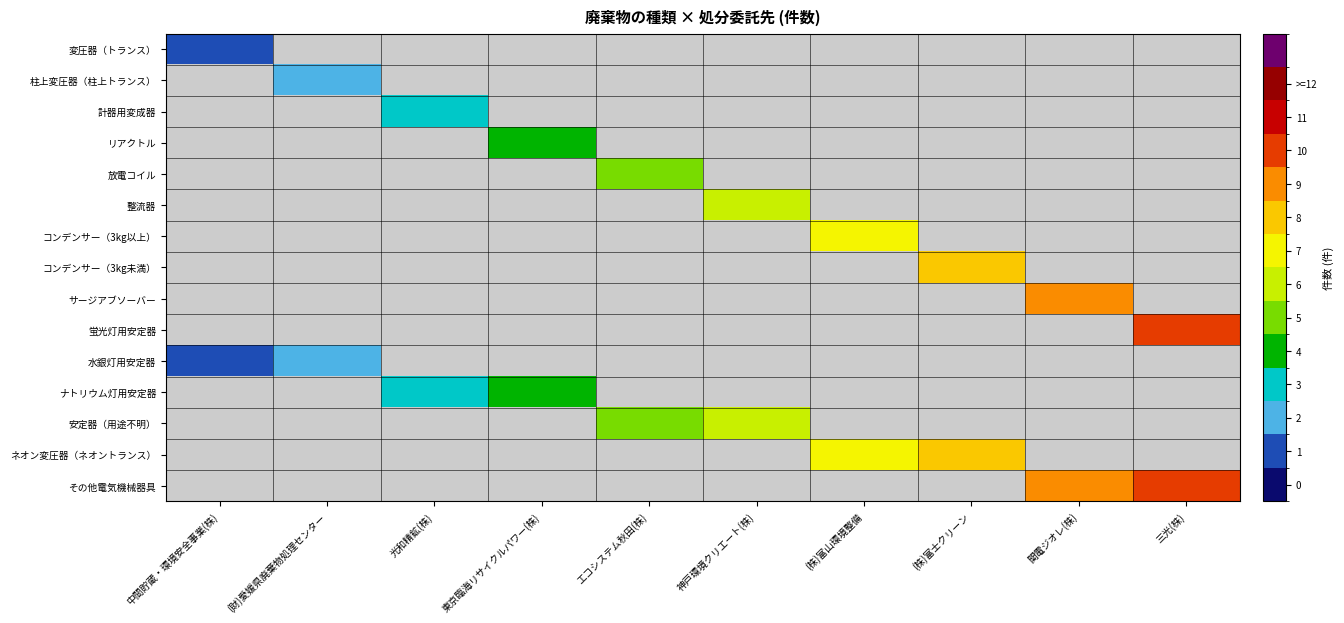

At which category does the chart reach its minimum across all series?

中間貯蔵・環境安全事業(株)